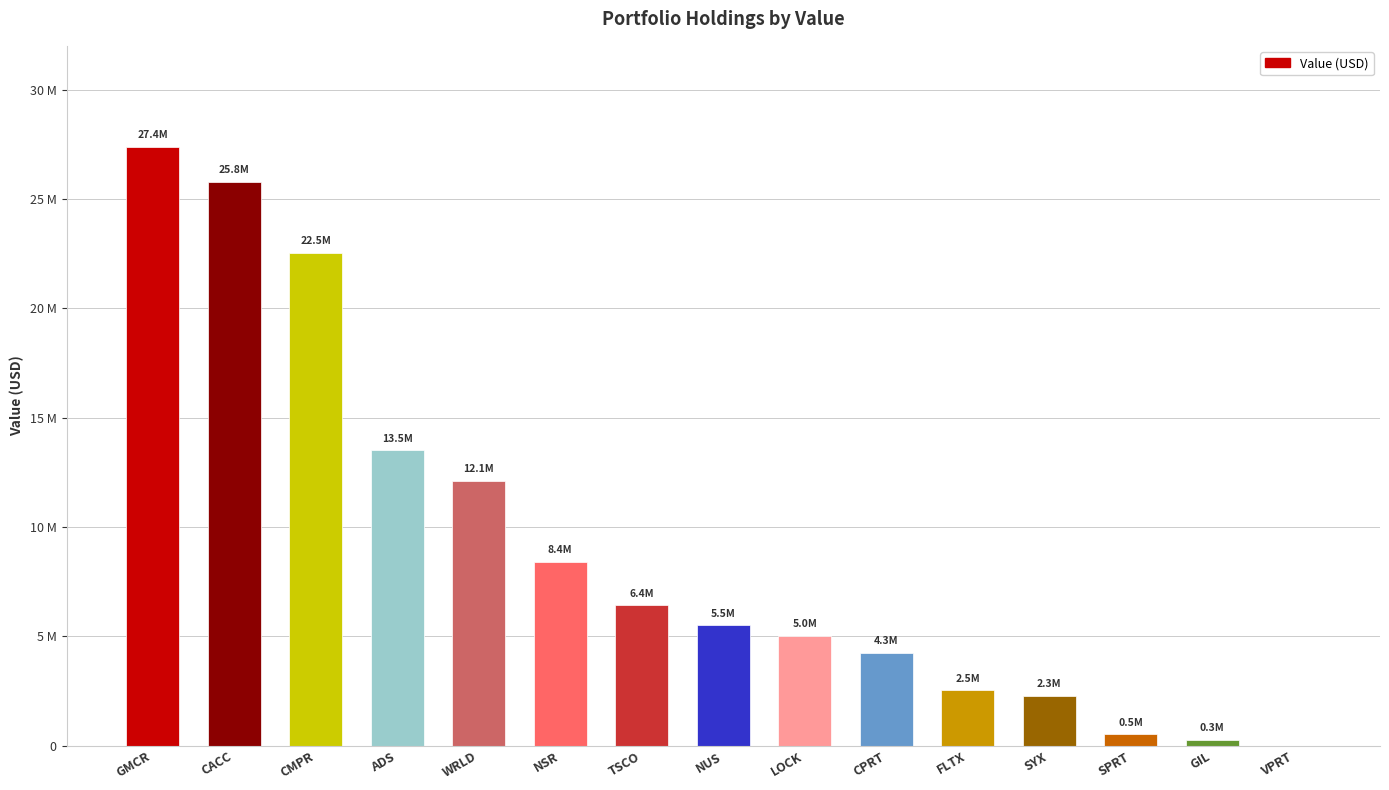

The chart shows a value of 4066840 at ADS. True or false?

False